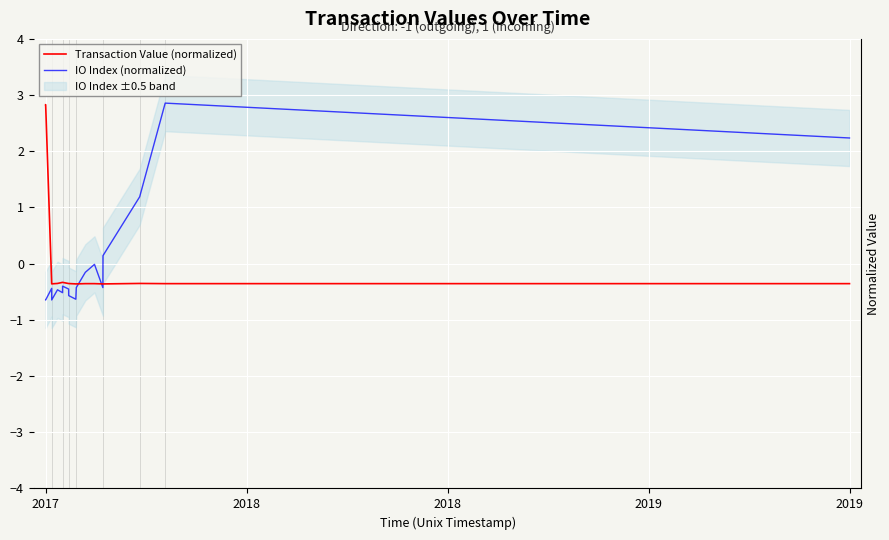

What is the maximum value for IO Index (normalized)?

2.9